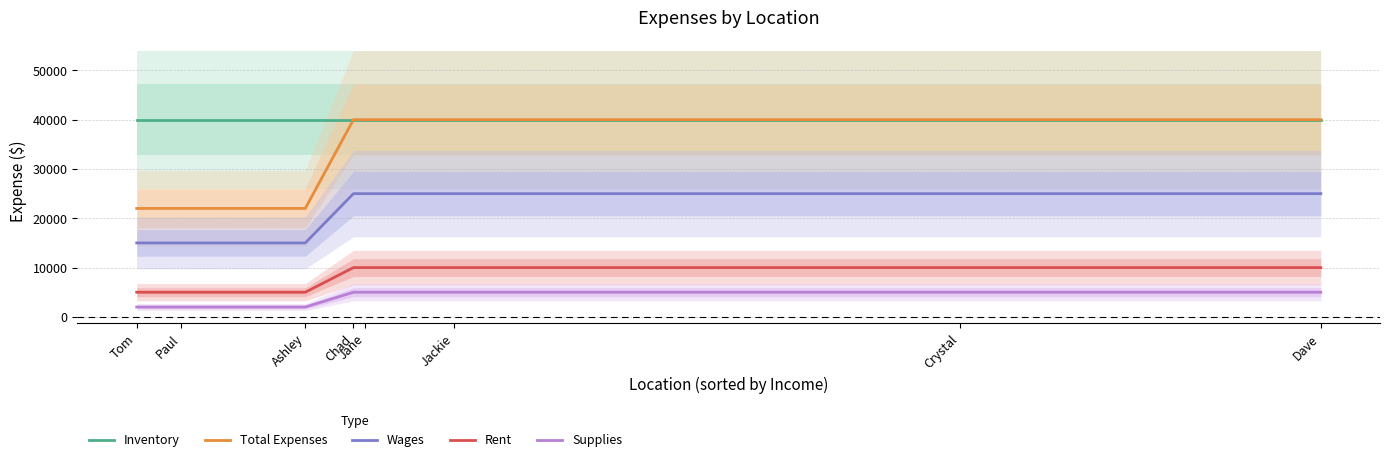

True or false: Rent and Wages cross at least once.

False